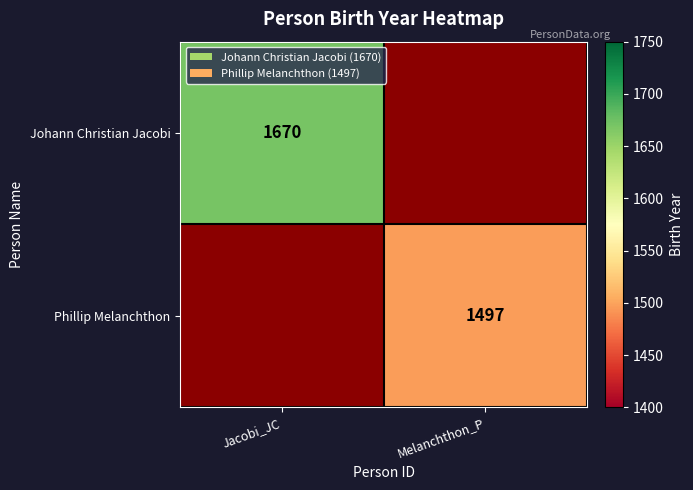

Is it true that Phillip Melanchthon equals 749 at Melanchthon_P?

False